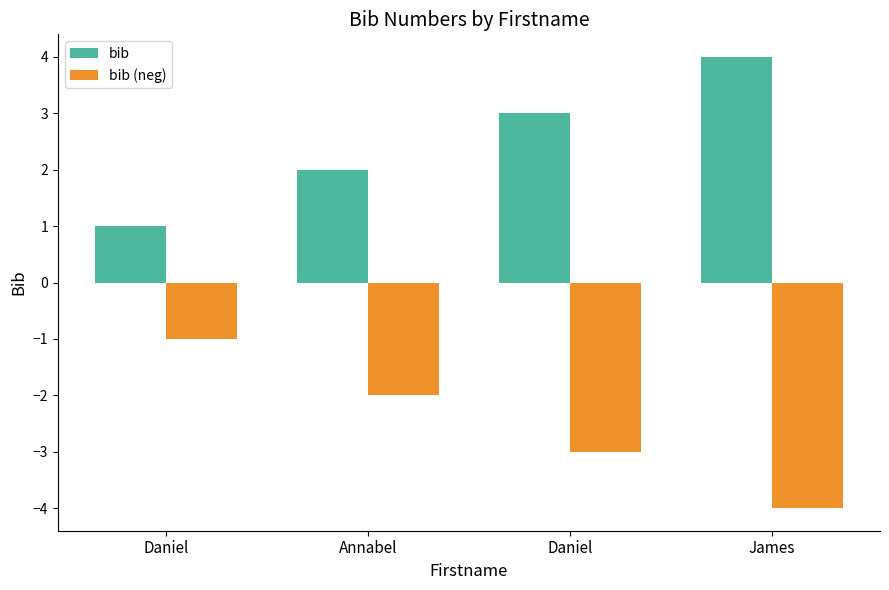

At which category does the chart reach its peak across all series?

James